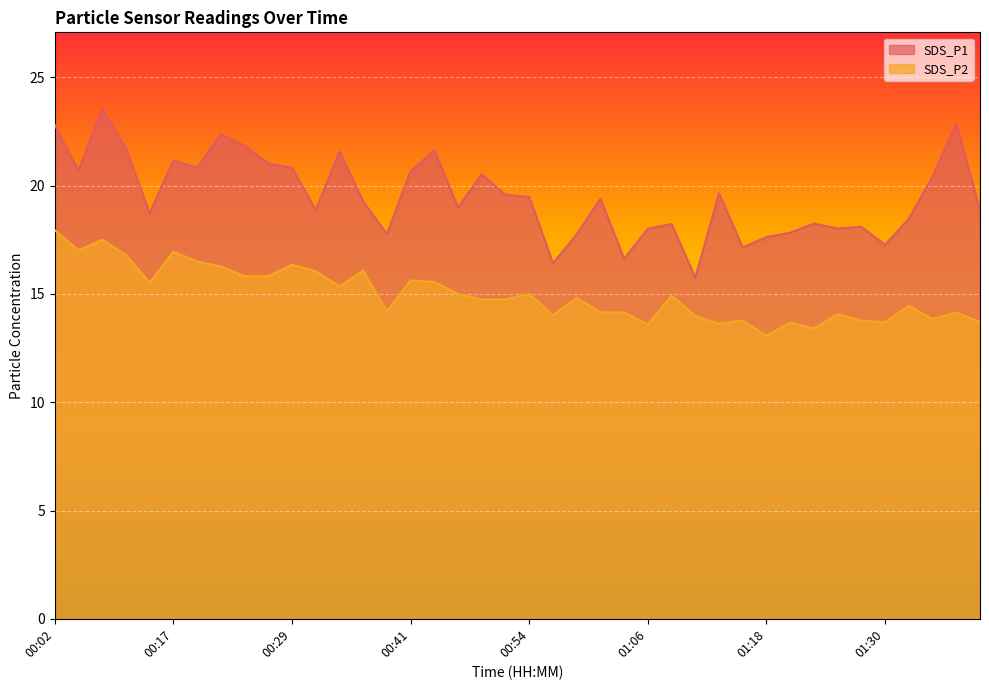

What is the difference between the highest and lowest values at 01:08?

3.3